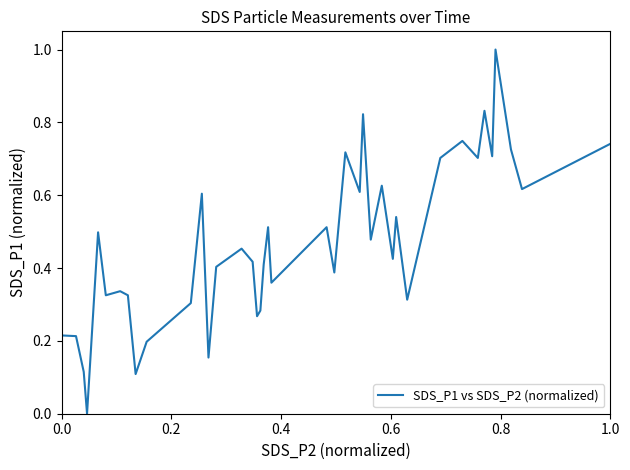

What is the greatest value displayed?

1.0